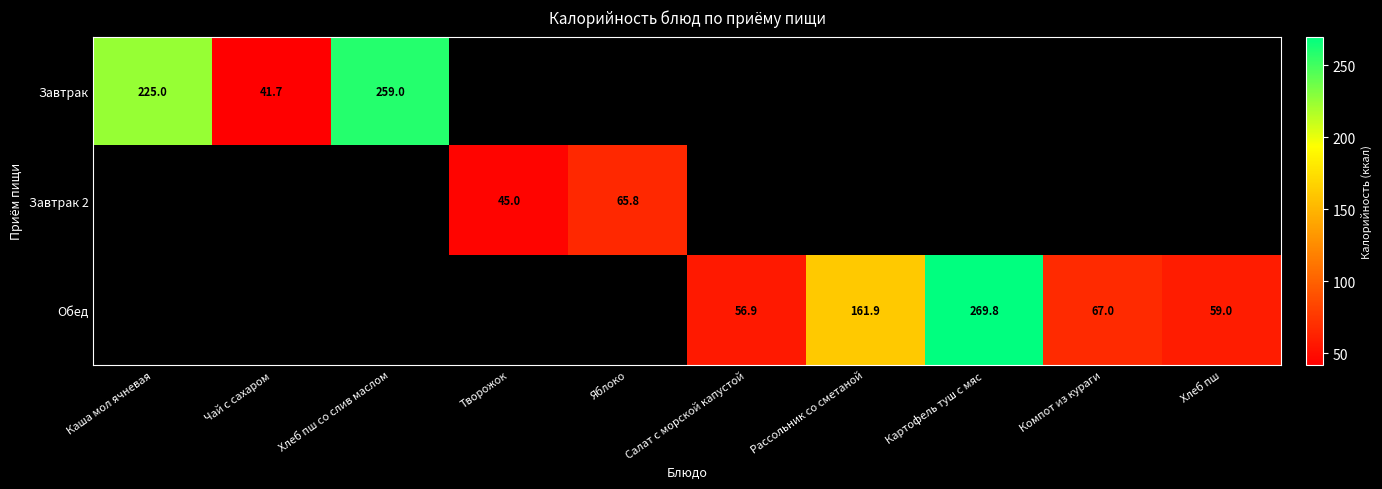

Is it true that Завтрак 2 equals 42.6 at Яблоко?

False